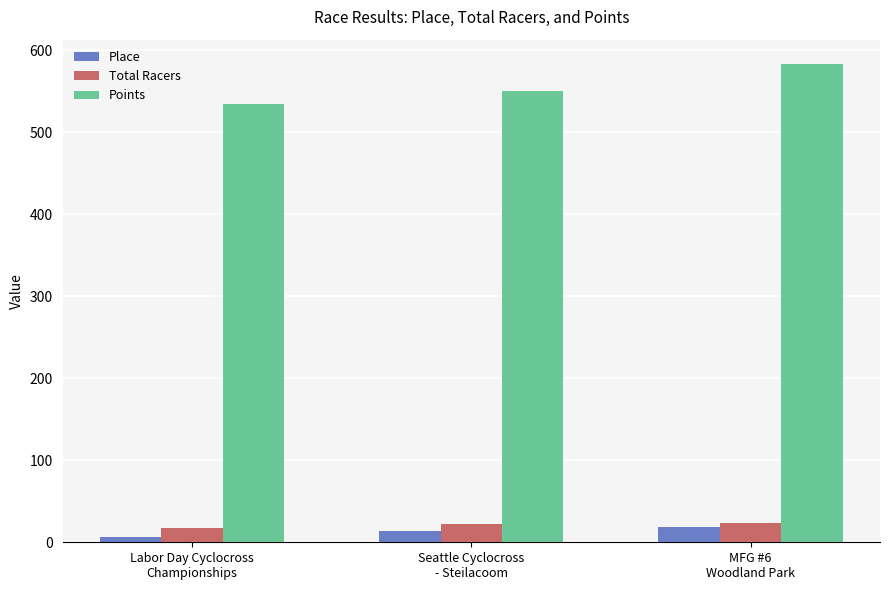

What is the sum of the Points values at Labor Day Cyclocross
Championships and Seattle Cyclocross
- Steilacoom?

1085.9